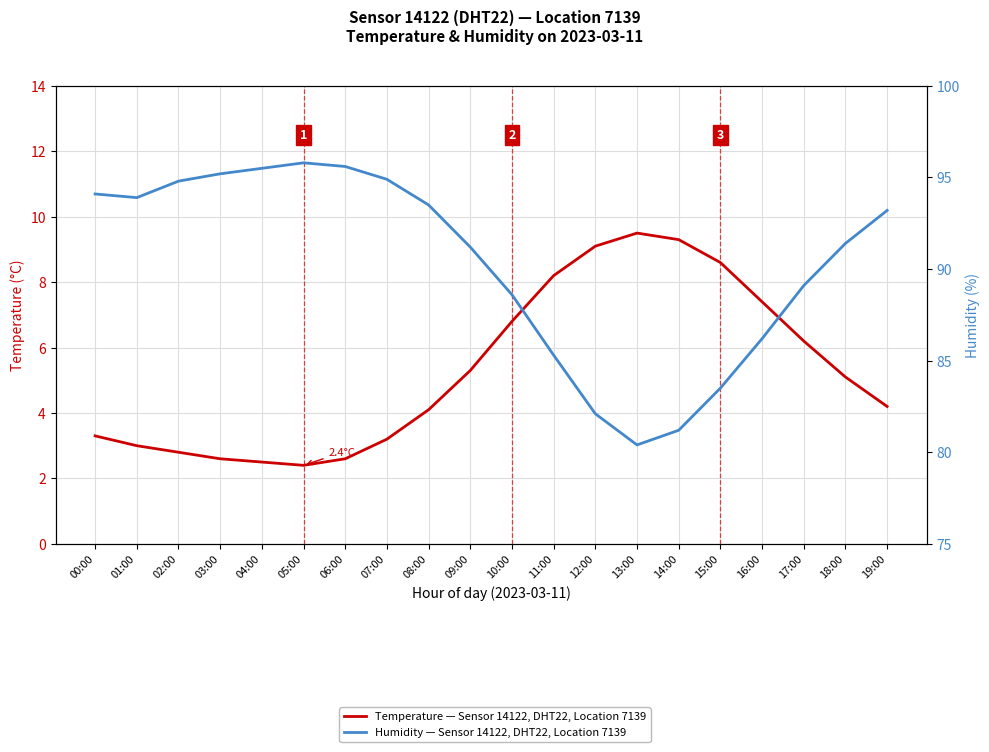

At which label does Humidity — Sensor 14122, DHT22, Location 7139 reach its peak?

05:00